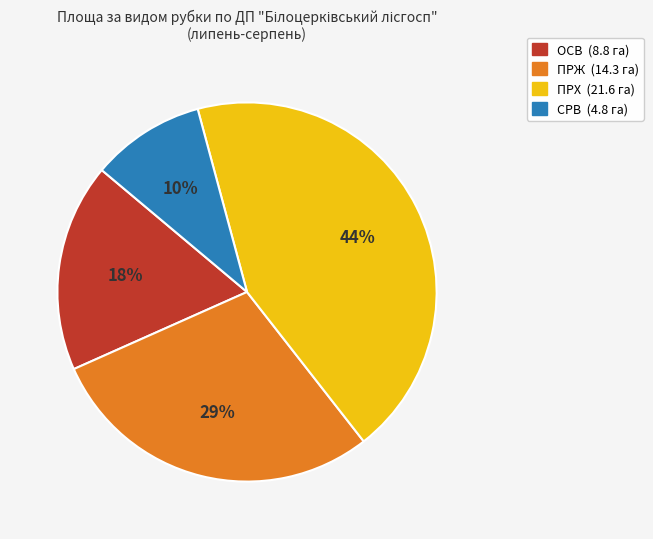

To the nearest percent, what is the difference between the largest and smallest slice percentages?

34%